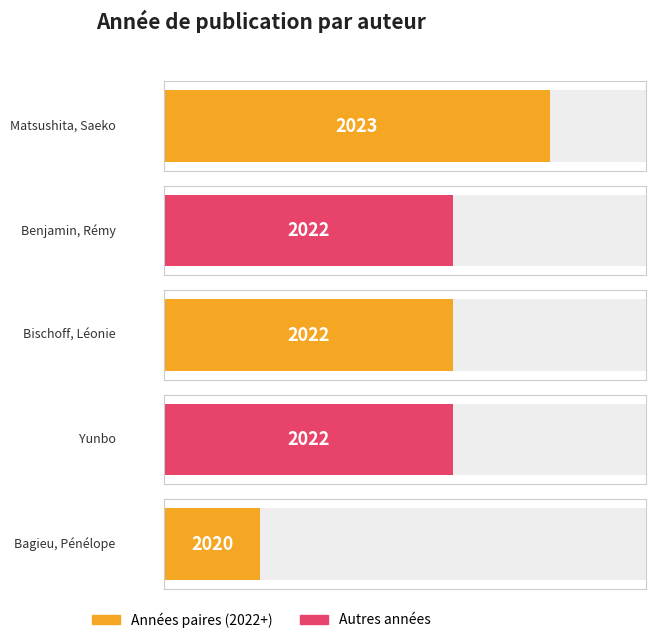

The chart shows a value of 3290 at Bagieu, Pénélope. True or false?

False